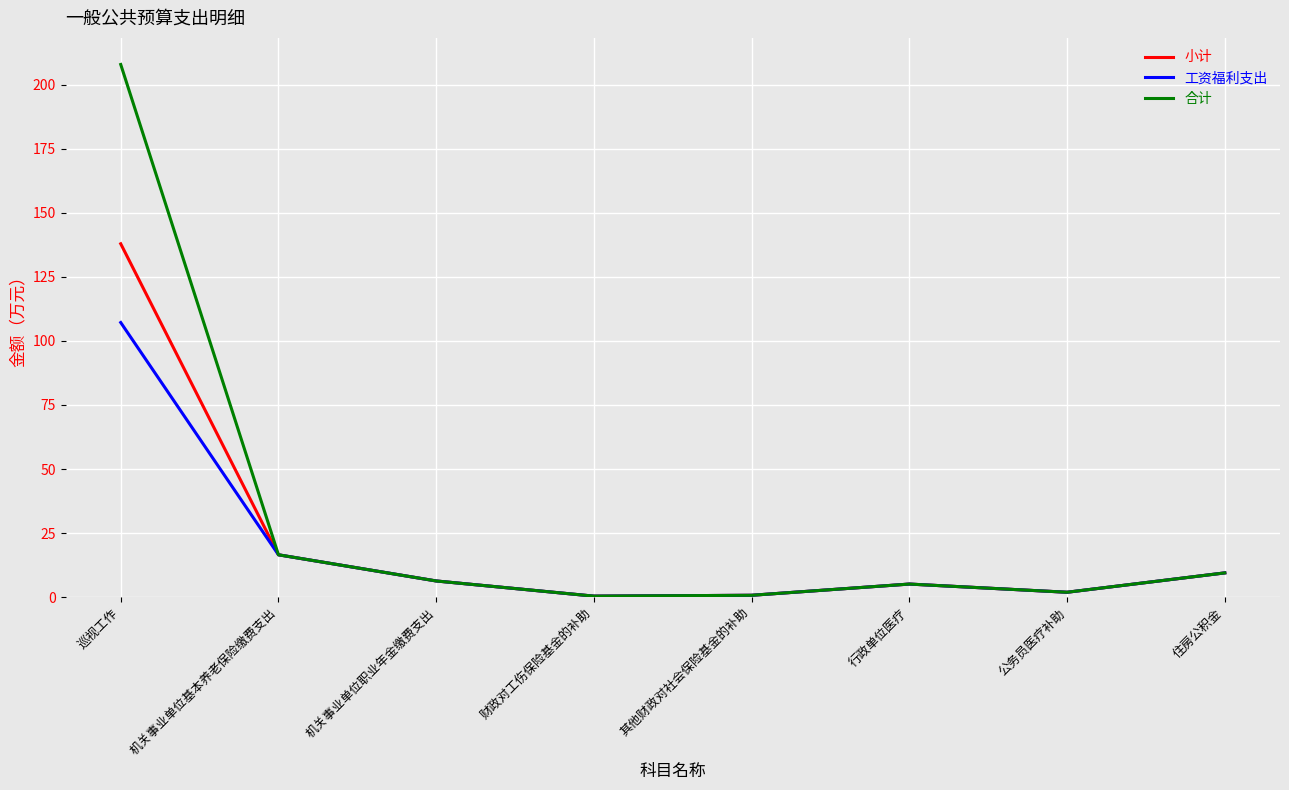

At which label does 小计 reach its peak?

巡视工作